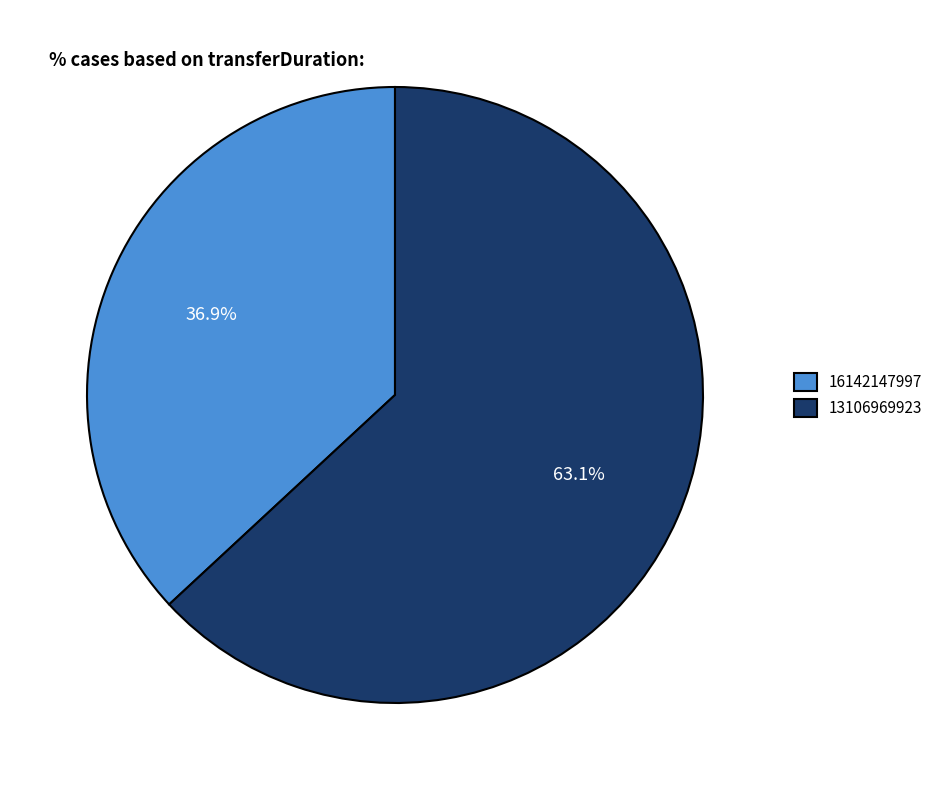

To the nearest percent, what percentage of the pie is 16142147997?

37%